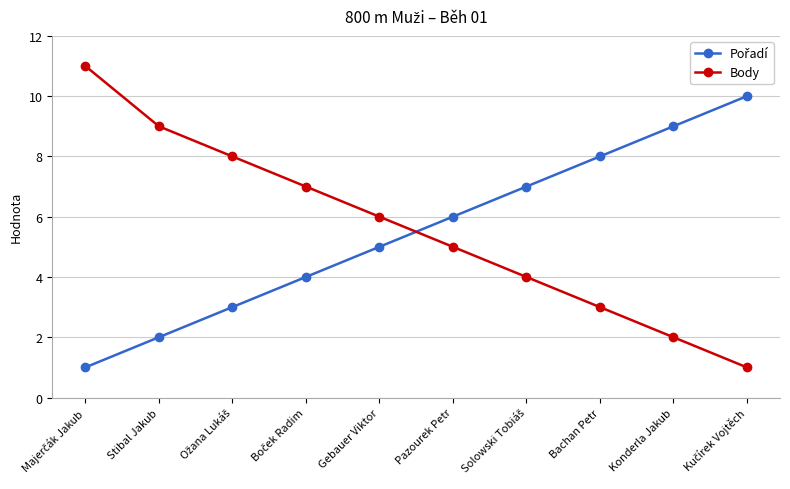

What is the difference between the highest and lowest values at Bachan Petr?

5